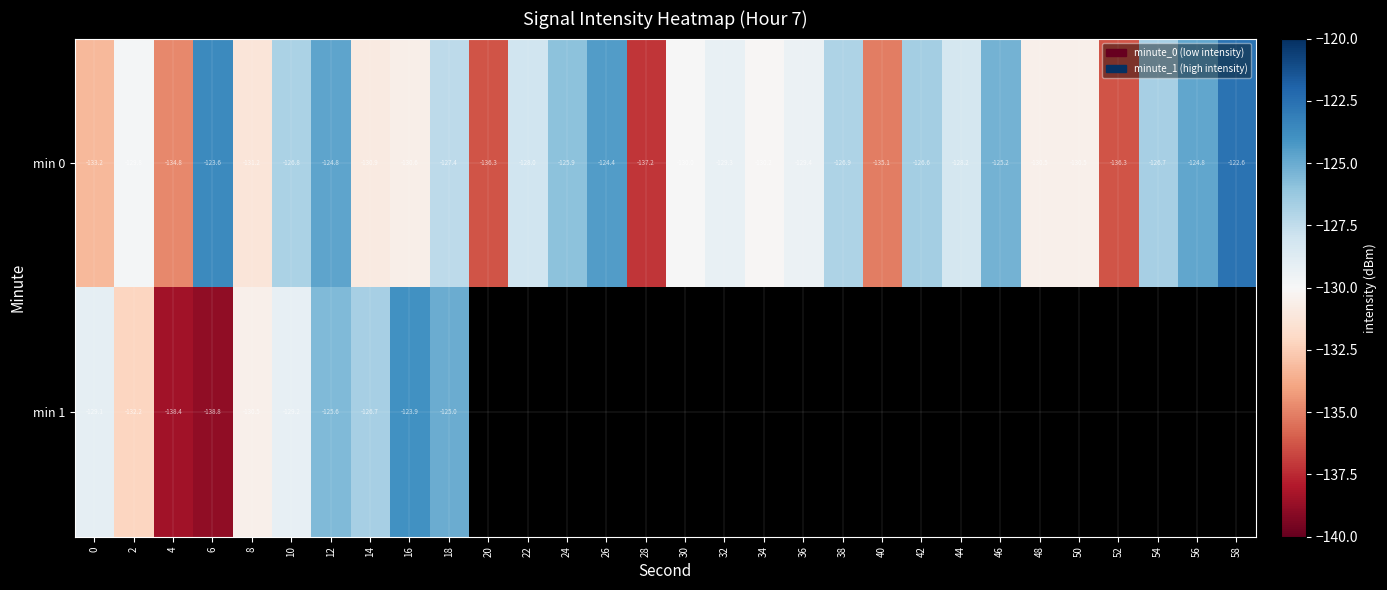

What is the average value of the min 0 series?

-129.2